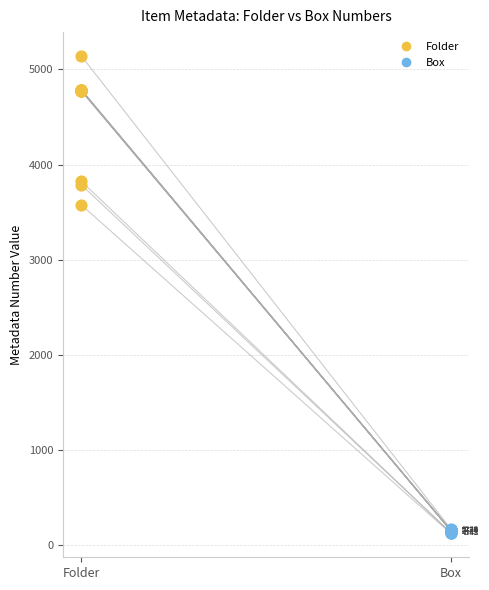

Which series has the largest Y range (max minus min)?

Folder